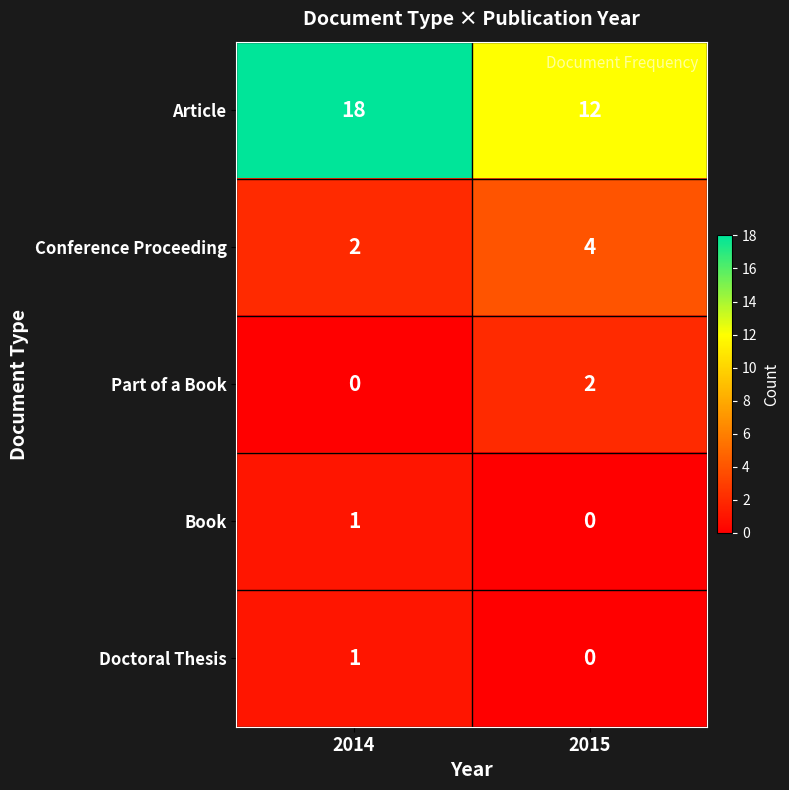

List the labels in order of Part of a Book value, smallest first.

2014, 2015